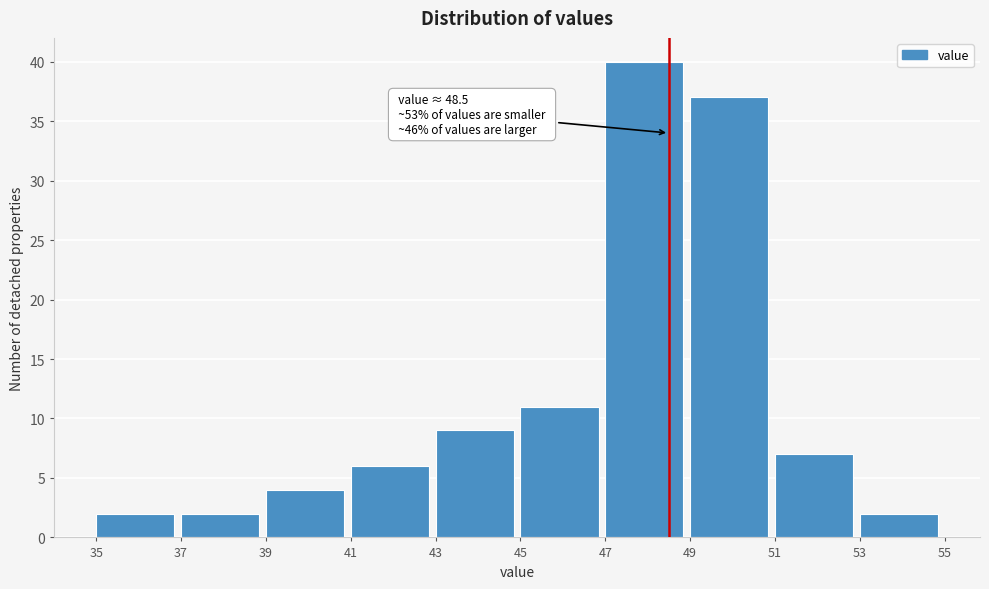

Which range on the x-axis has the tallest bar?

47 to 49